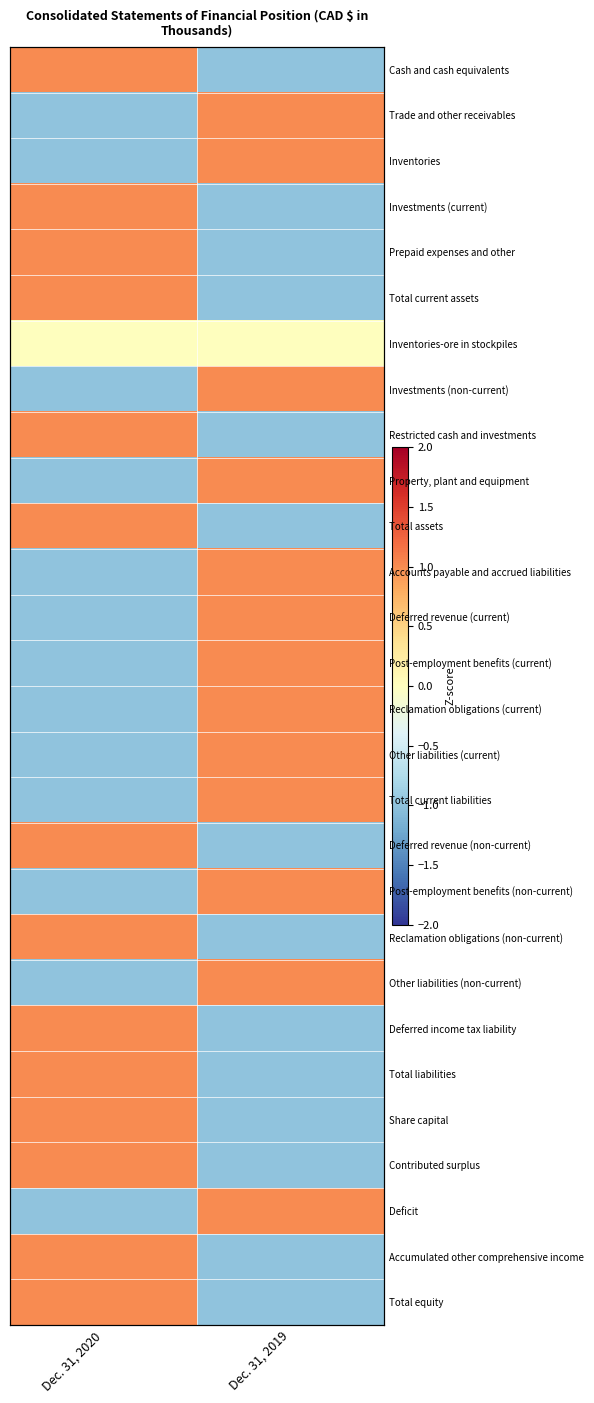

At which category does the chart reach its peak across all series?

Dec. 31, 2020